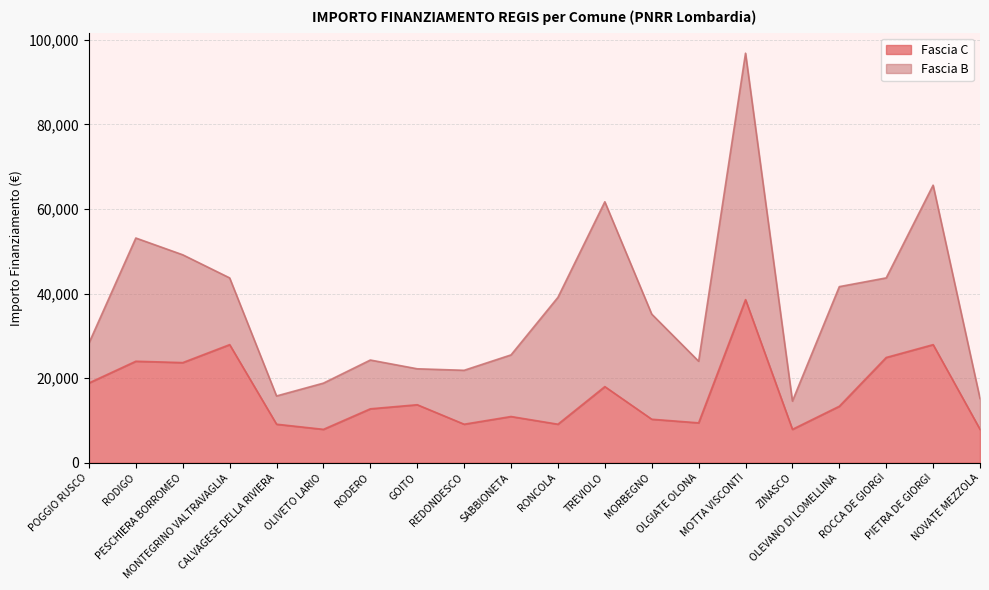

How many interior local peaks (higher than both neighbors) does the data have?

7